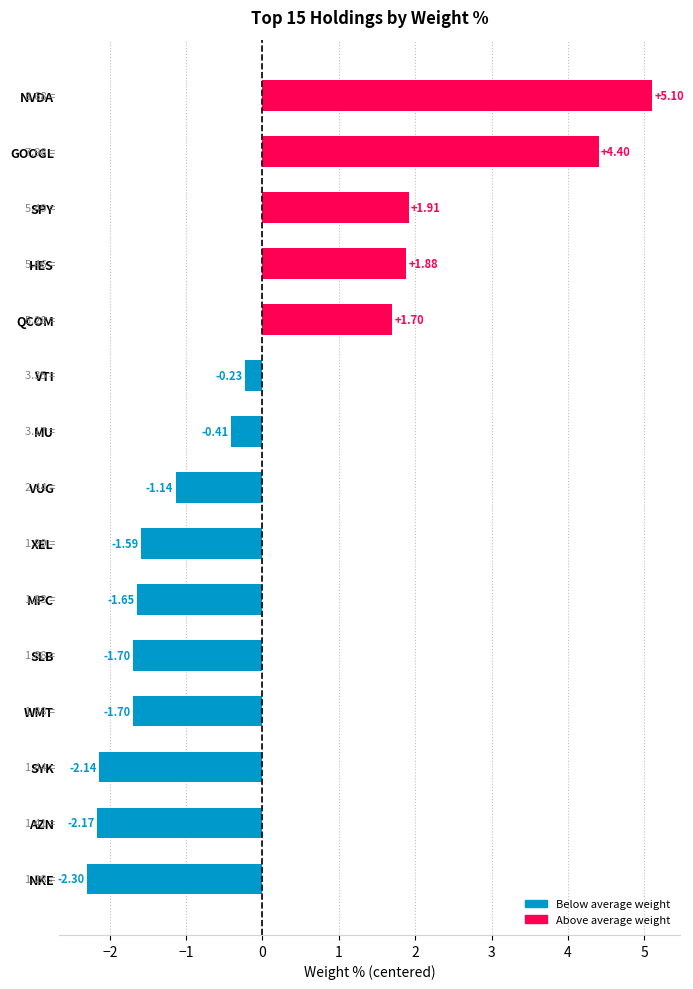

What is the difference between the values at SLB and VUG?

0.6